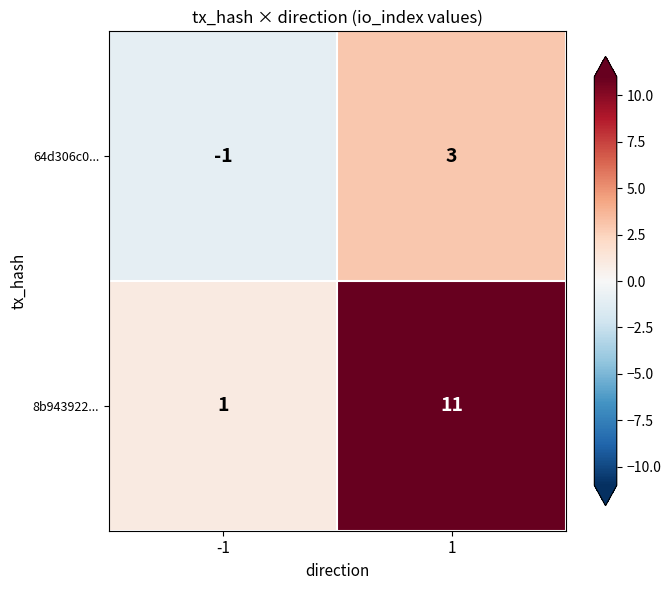

Which series has the widest spread of values?

8b943922...